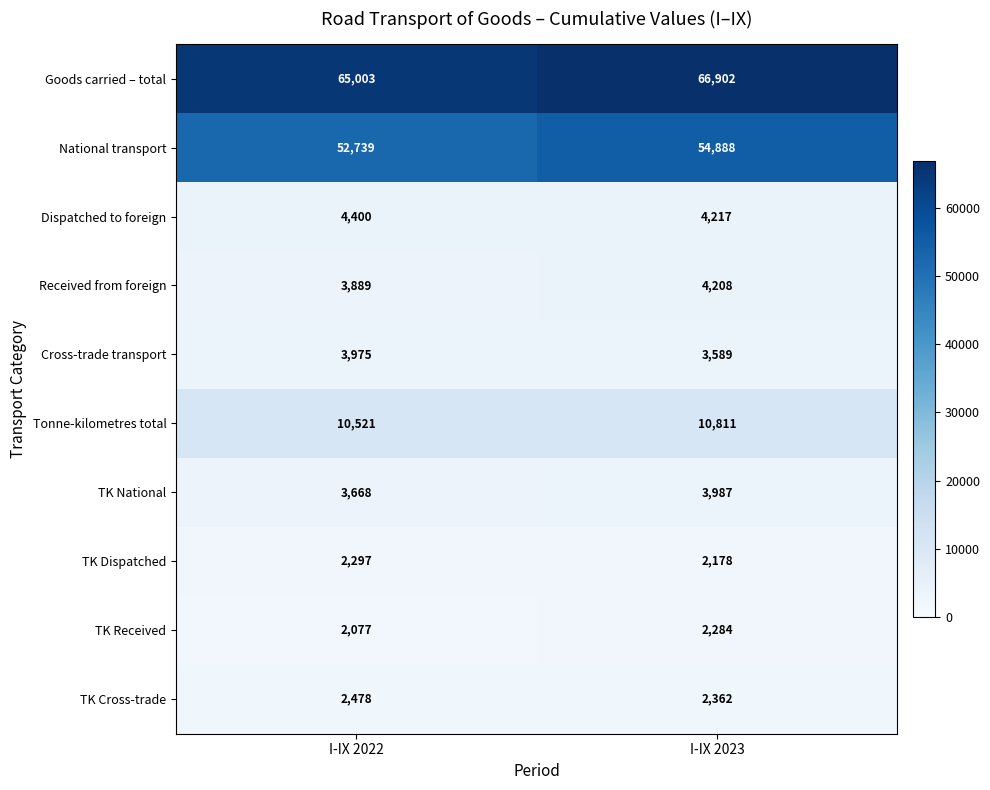

Is the value of TK Dispatched at I-IX 2023 greater than the value of Received from foreign at I-IX 2023?

No